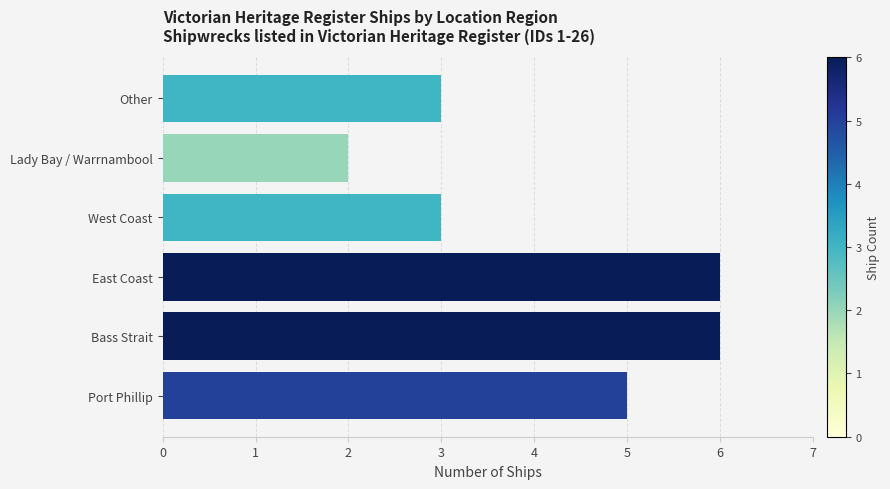

What is the approximate value at Other?

3